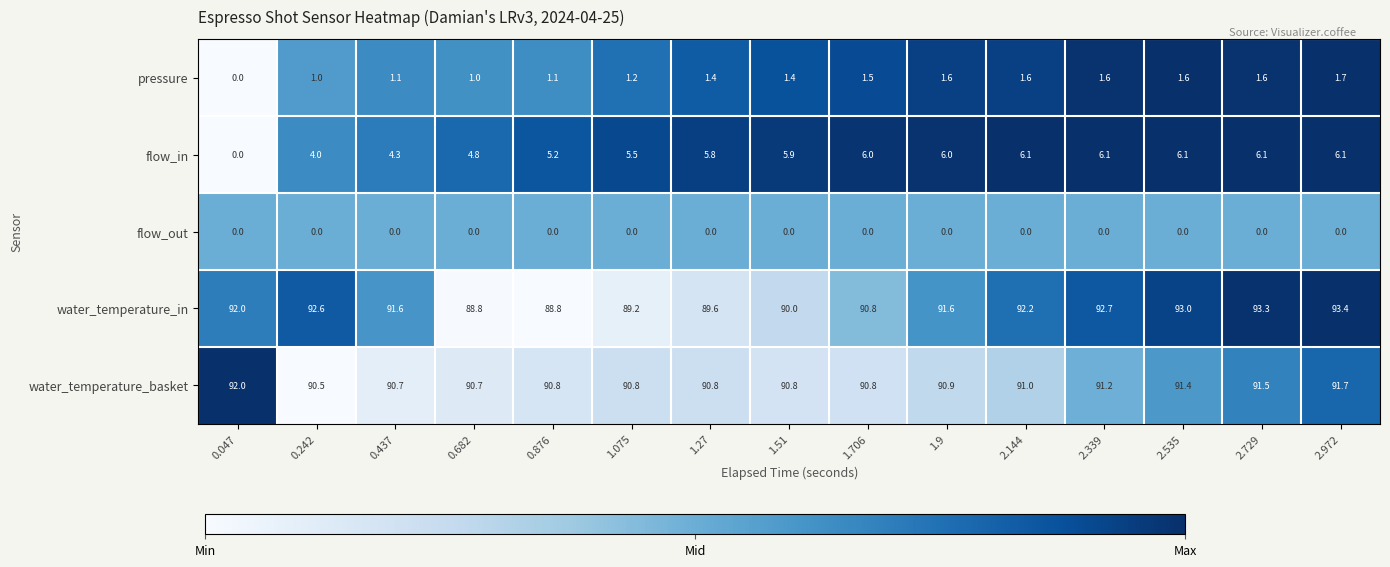

Which series has the largest total across all categories?

water_temperature_in